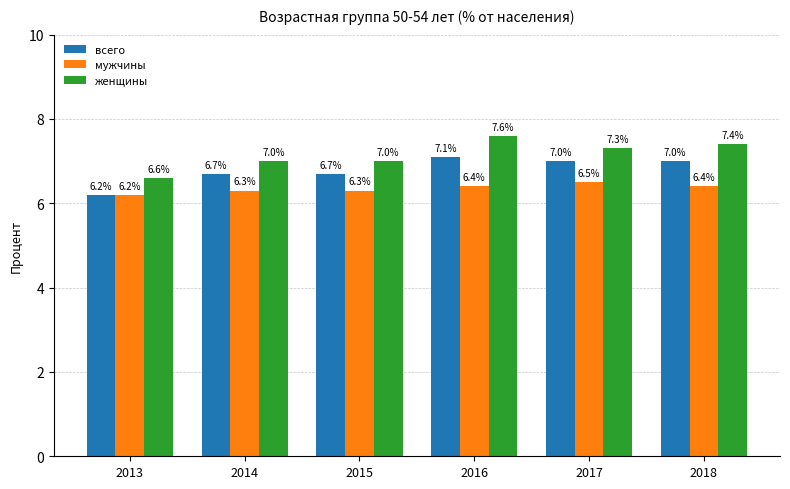

Where does the всего series first go above 7?

2016